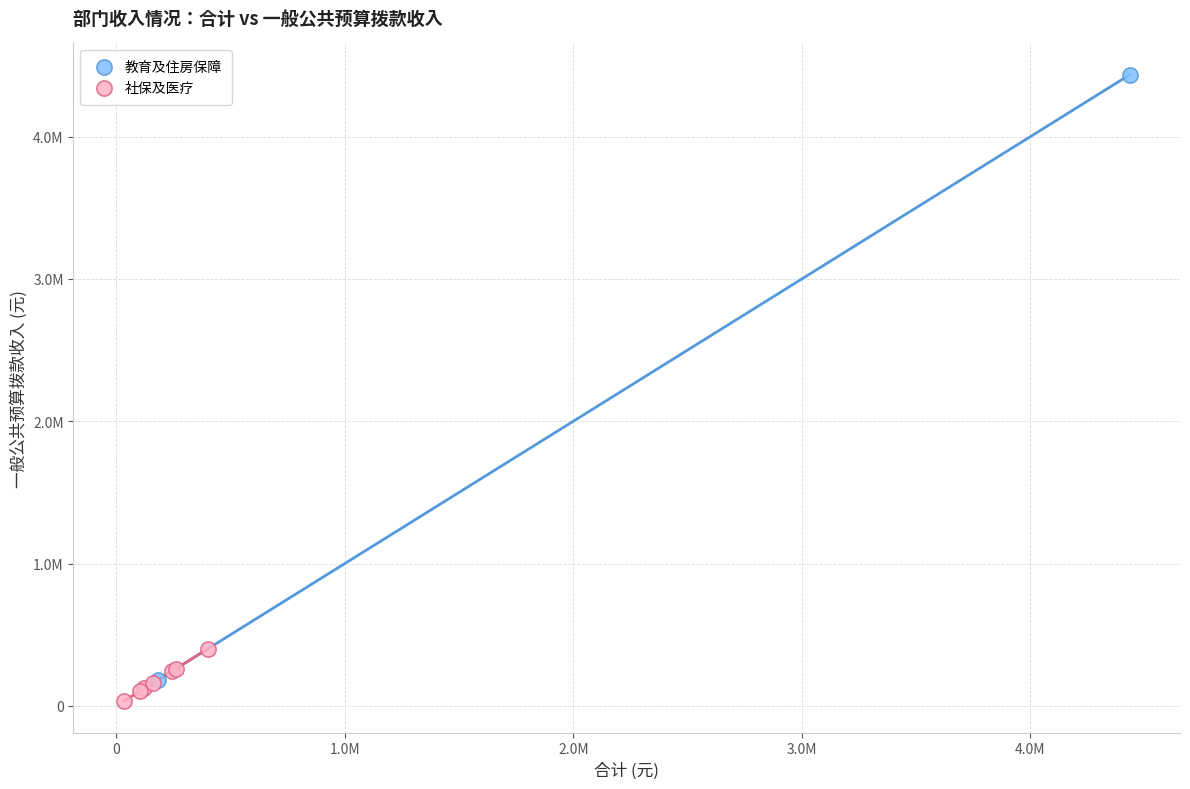

Which series reaches the minimum Y coordinate?

社保及医疗